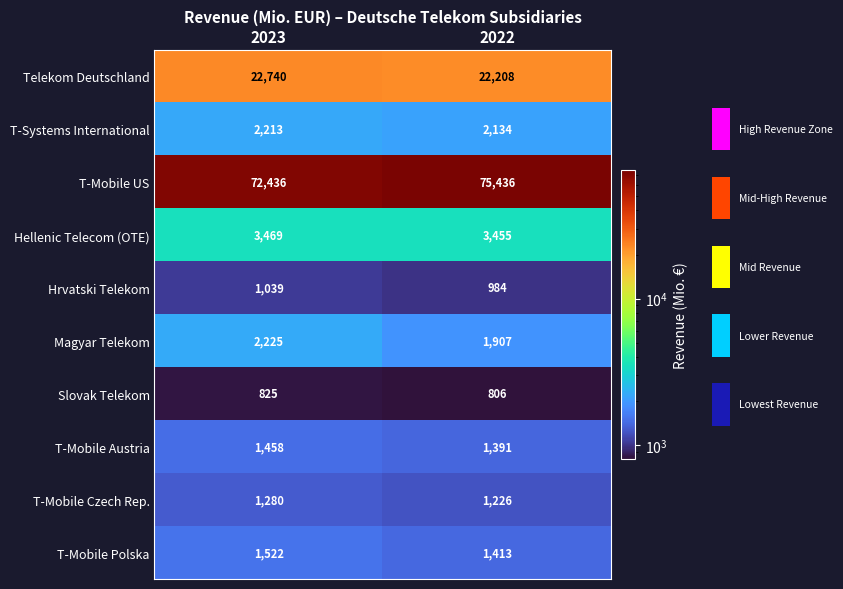

Which category has the lowest value across all series?

2022